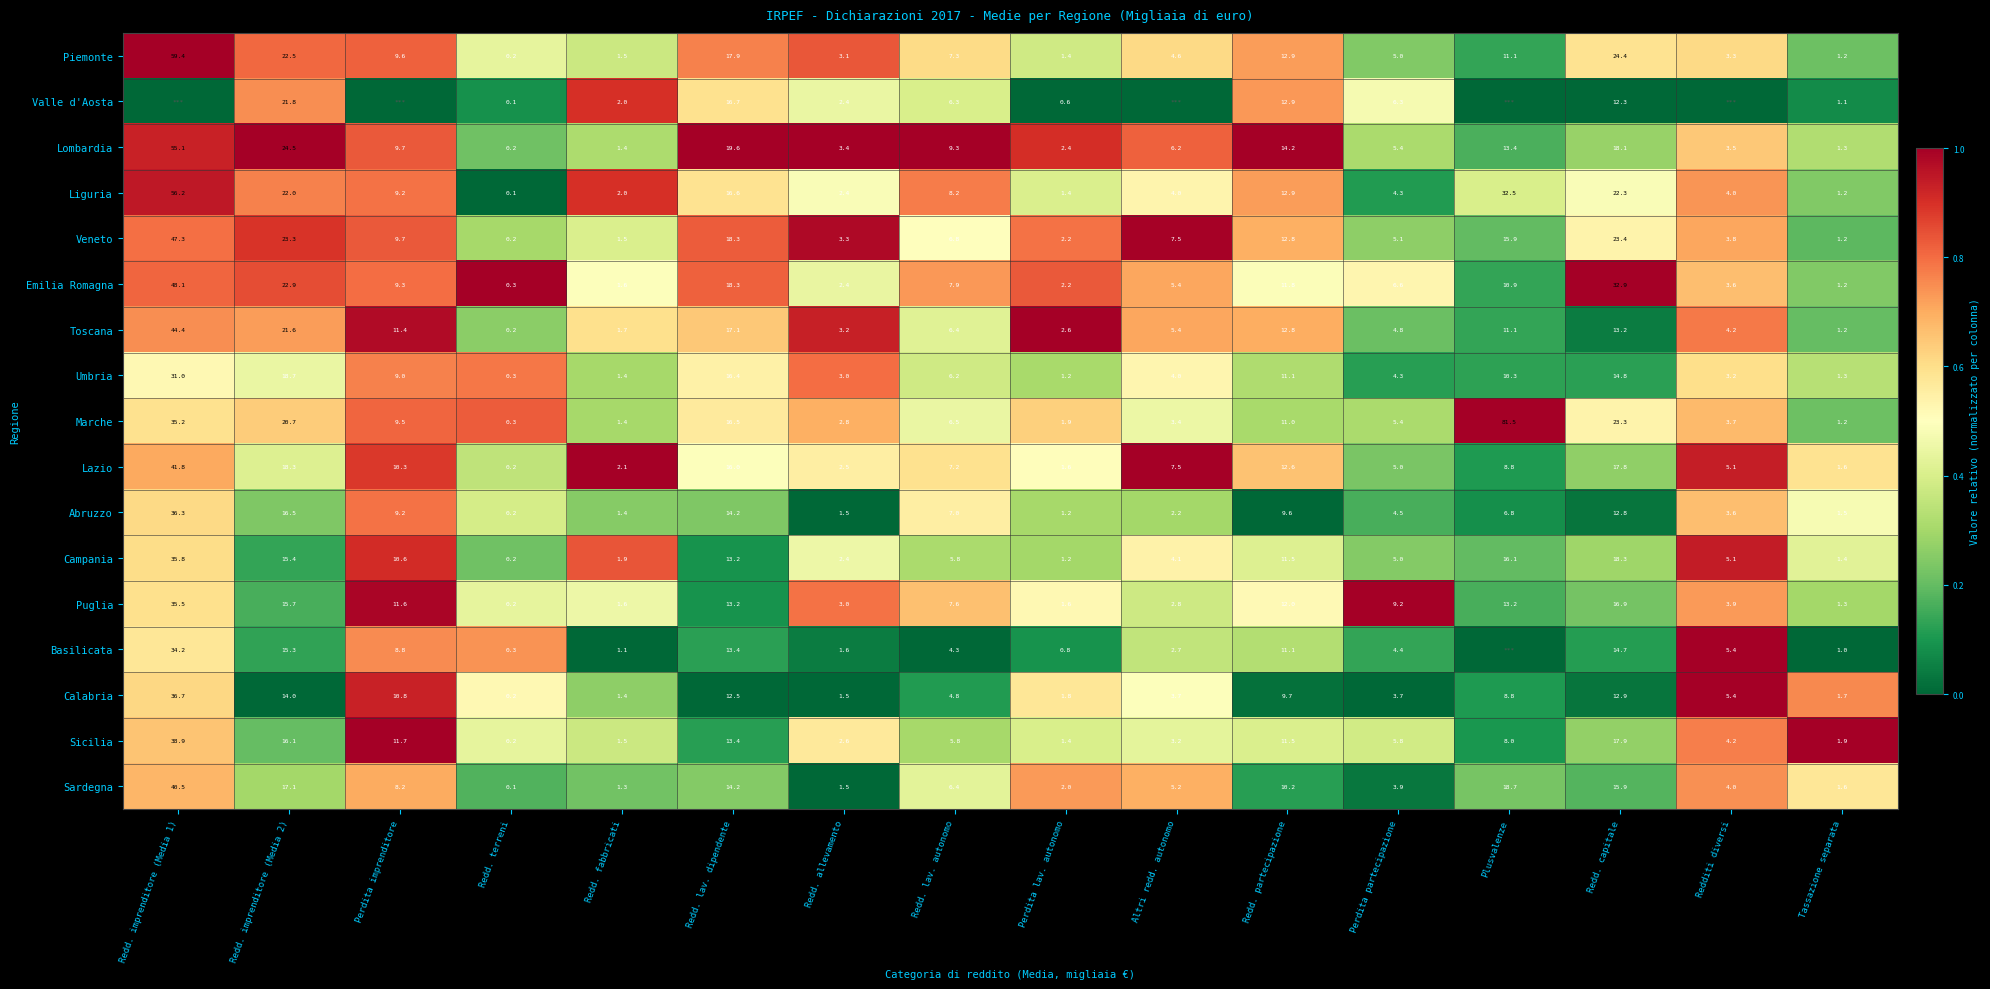

The Sicilia series shows 0.2 at Redd. lav. dipendente. True or false?

False